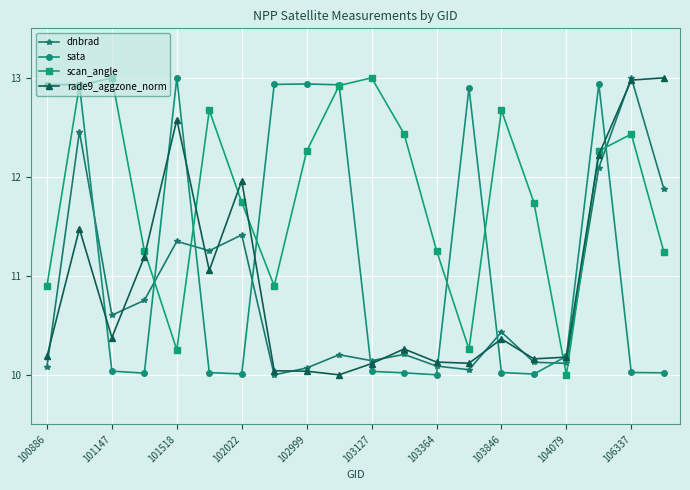

How many interior local peaks does the scan_angle series have?

5